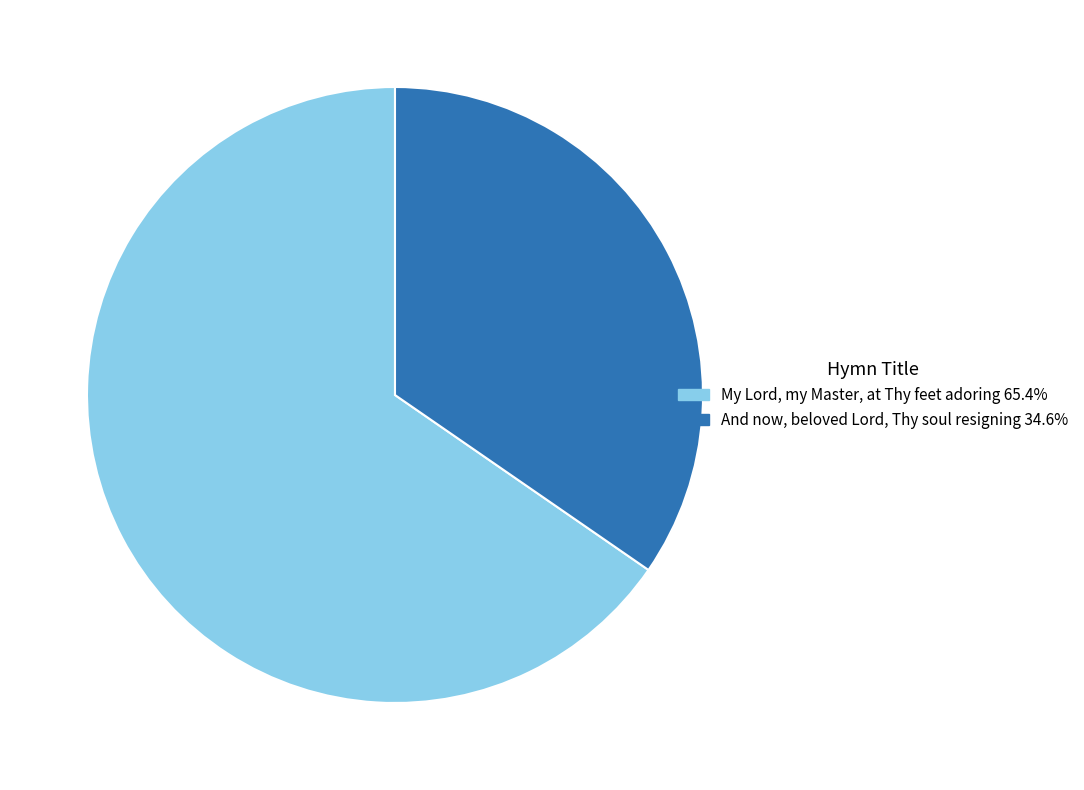

What is the majority slice?

My Lord, my Master, at Thy feet adoring